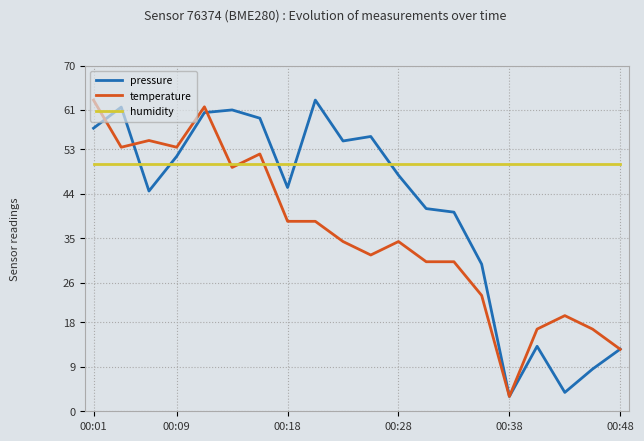

True or false: humidity and pressure intersect in this chart.

True